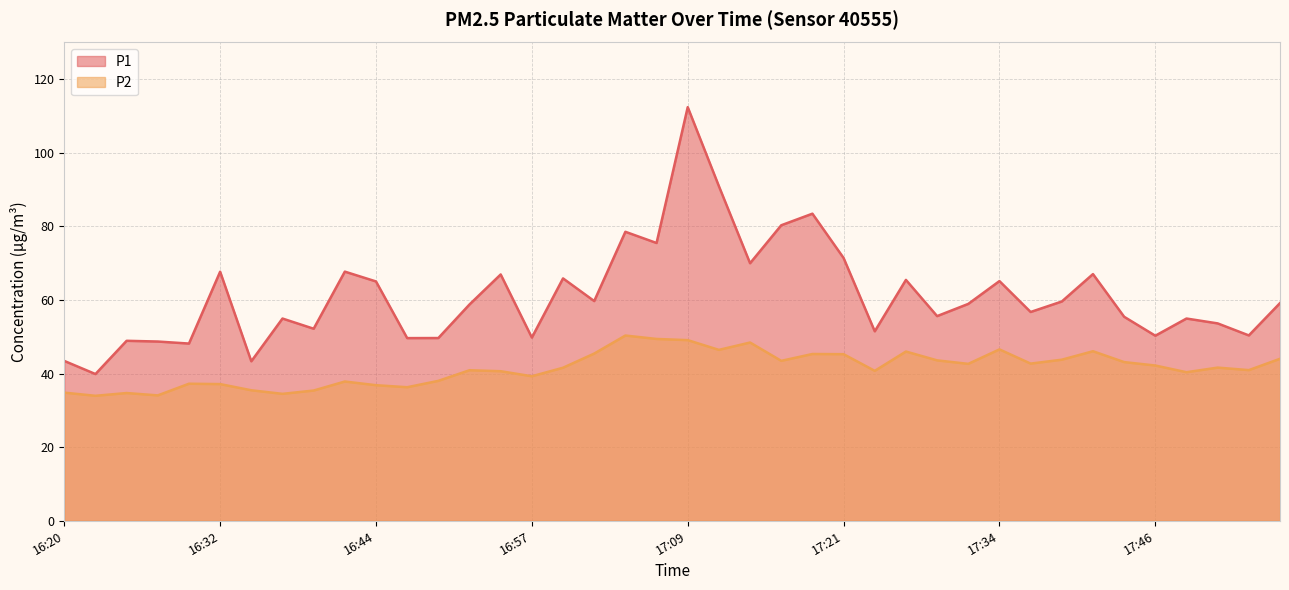

What is the total value across all series at 17:16?

123.8